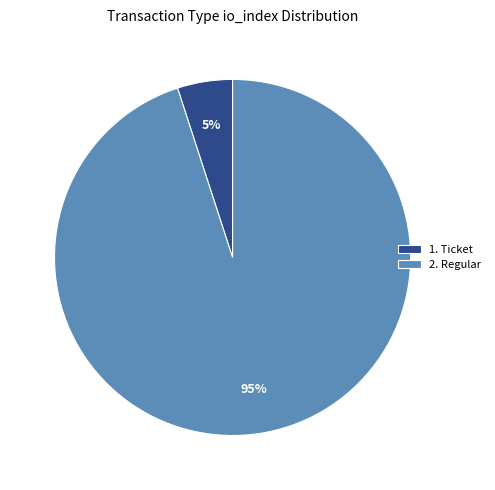

Do 1. Ticket and 2. Regular together represent more than half of the pie?

Yes